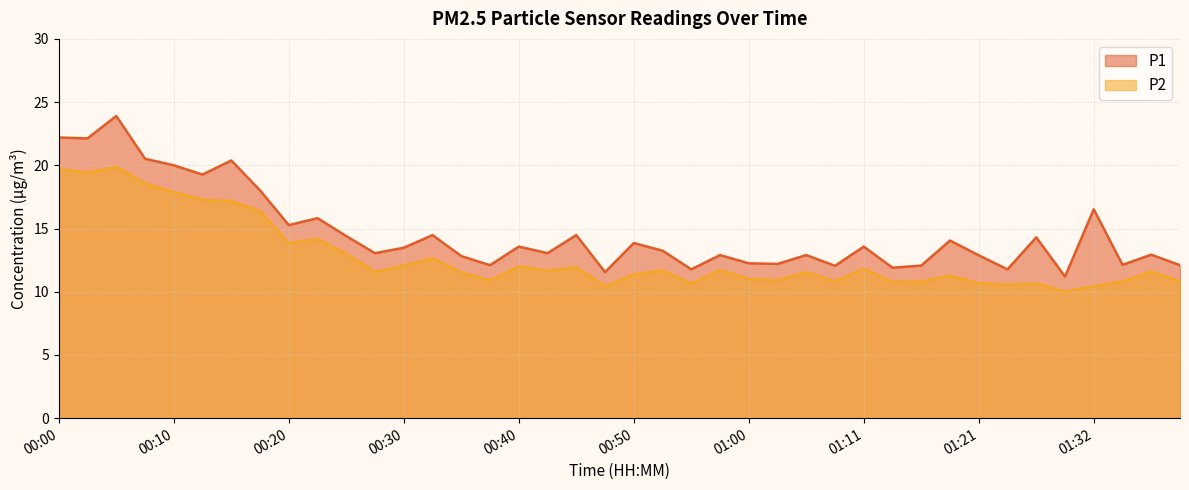

At which category does P2 reach its first local peak?

00:05